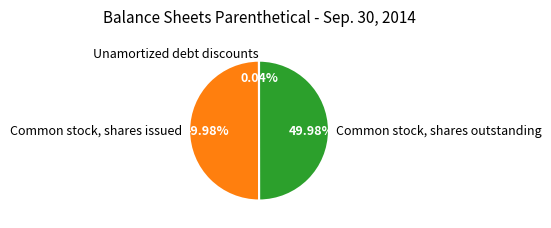

What is the ratio of the value at Common stock, shares outstanding to the value at Common stock, shares issued?

1.0